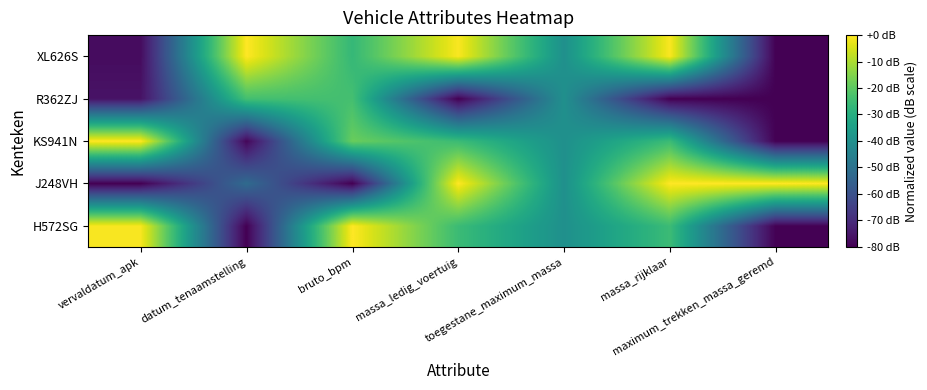

Rank the series at vervaldatum_apk from lowest to highest value.

J248VH, XL626S, R362ZJ, H572SG, KS941N